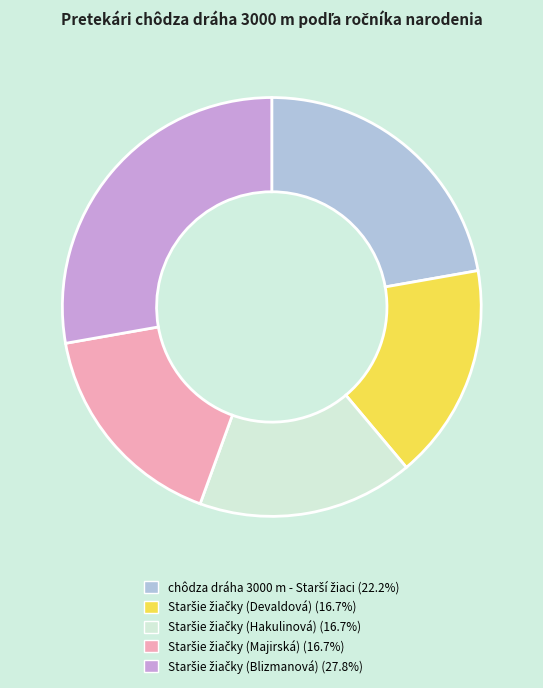

Does any single category account for the majority?

No